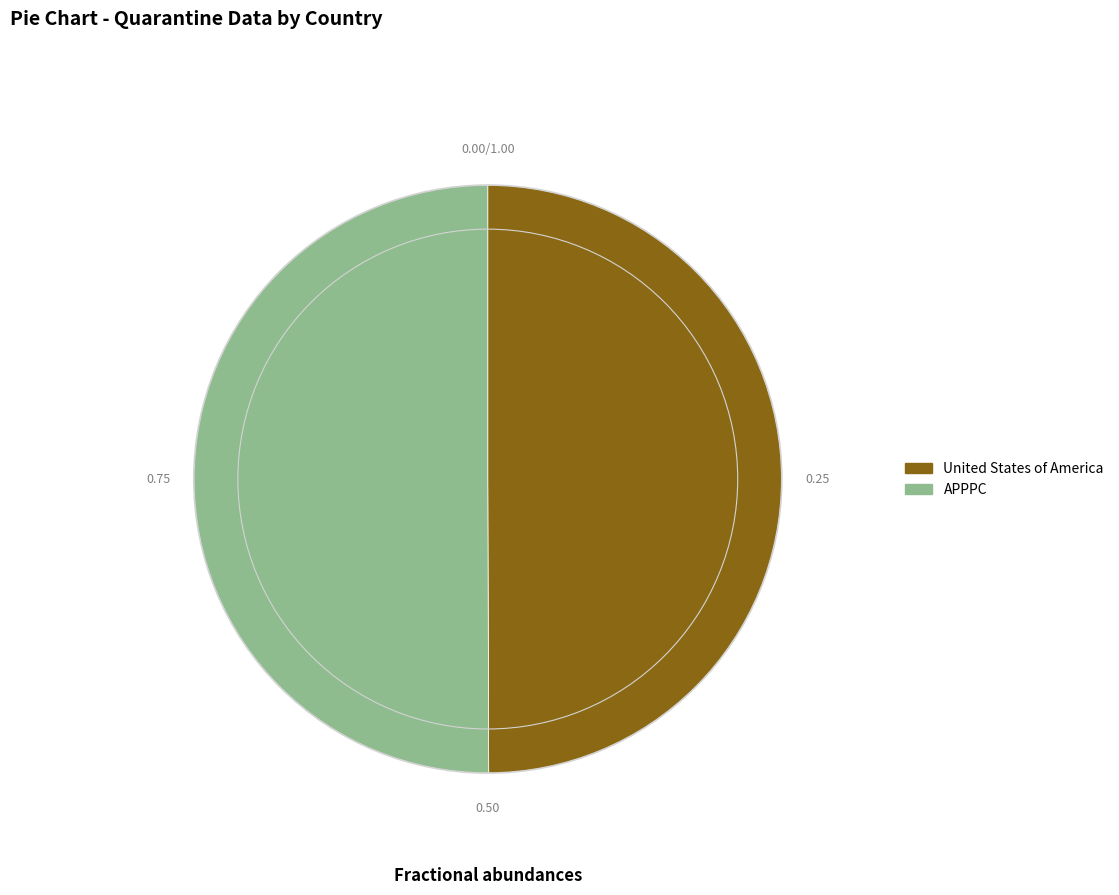

Do United States of America and APPPC together represent more than half of the pie?

Yes